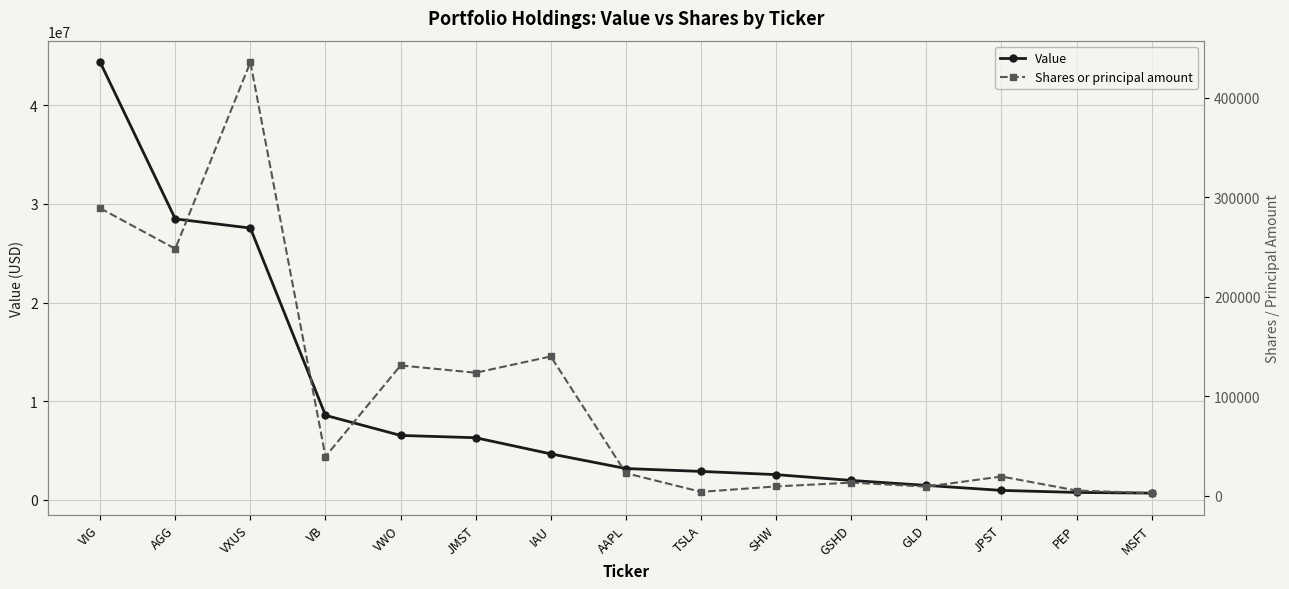

Count the number of data series in this chart.

2